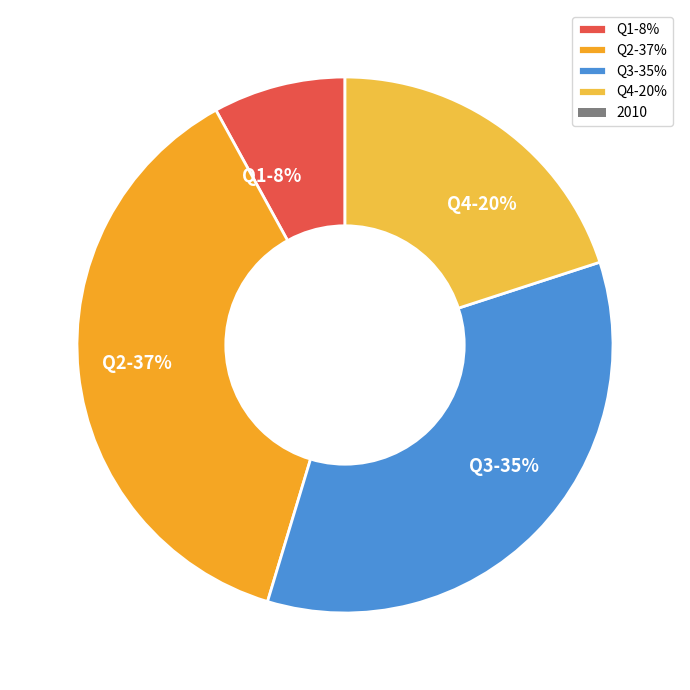

Count the number of slices in the pie.

4